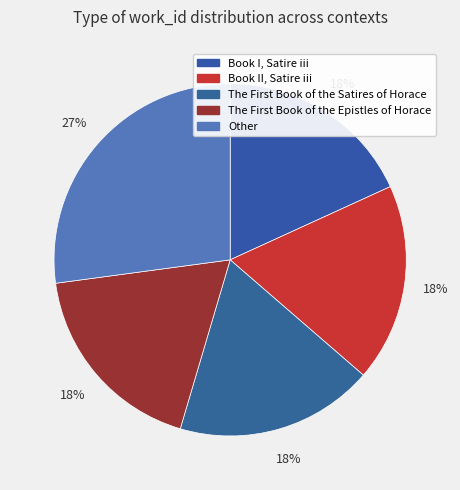

Rank the categories by value from highest to lowest.

Other, The First Book of the Epistles of Horace, The First Book of the Satires of Horace, Book II, Satire iii, Book I, Satire iii